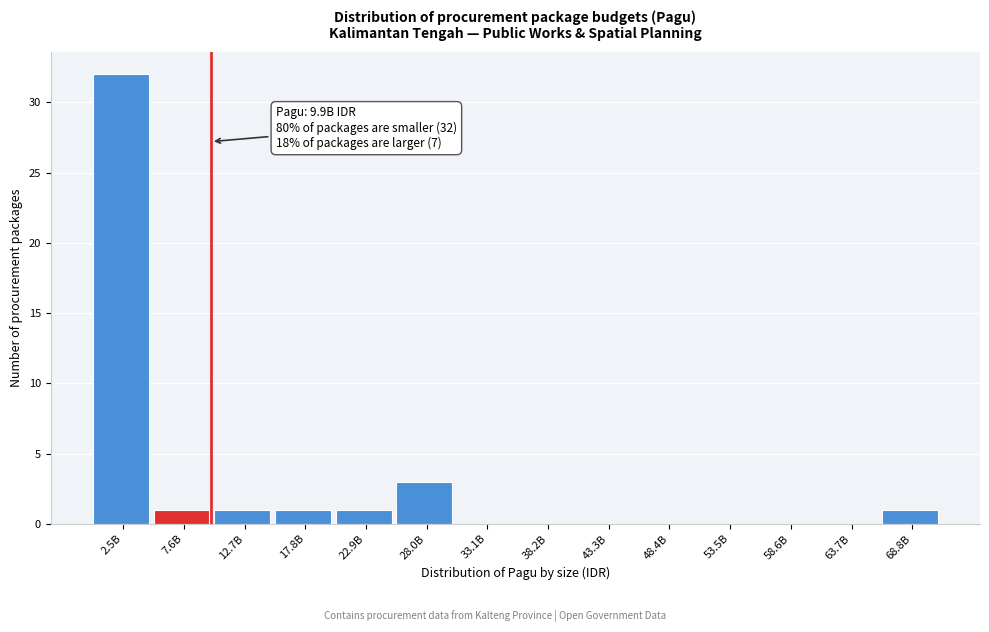

Reading right to left, what are all the values shown in this chart?

68.8B=1	63.7B=0	58.6B=0	53.5B=0	48.4B=0	43.3B=0	38.2B=0	33.1B=0	28.0B=3	22.9B=1	17.8B=1	12.7B=1	7.6B=1	2.5B=32